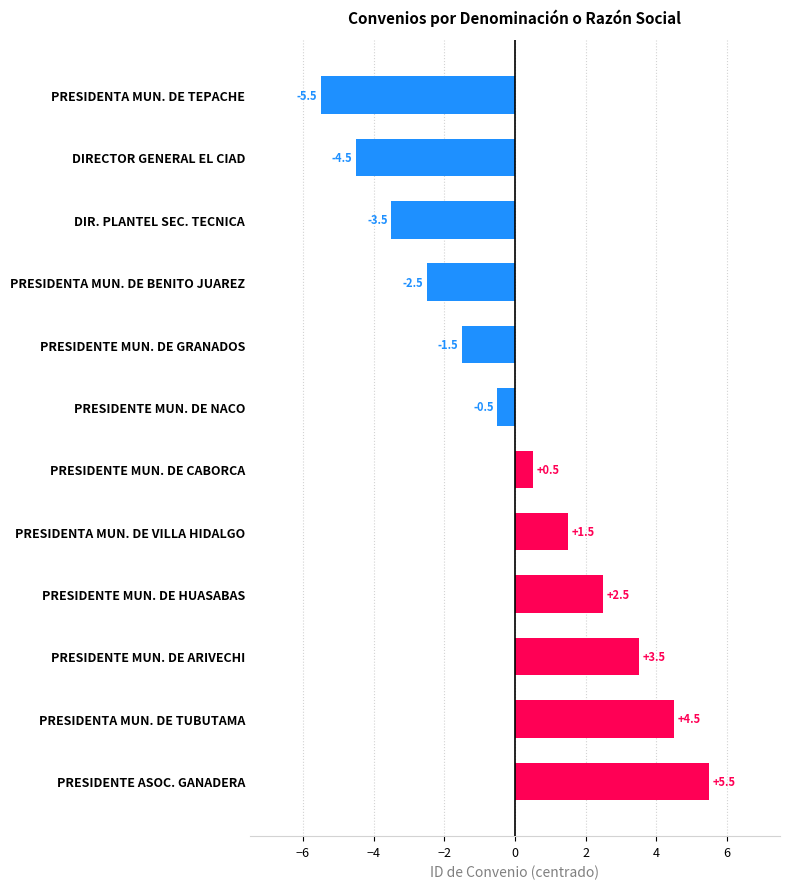

Reading top to bottom, transcribe all the data shown in this chart.

PRESIDENTA MUN. DE TEPACHE=-5.5	DIRECTOR GENERAL EL CIAD=-4.5	DIR. PLANTEL SEC. TECNICA=-3.5	PRESIDENTA MUN. DE BENITO JUAREZ=-2.5	PRESIDENTE MUN. DE GRANADOS=-1.5	PRESIDENTE MUN. DE NACO=-0.5	PRESIDENTE MUN. DE CABORCA=0.5	PRESIDENTA MUN. DE VILLA HIDALGO=1.5	PRESIDENTE MUN. DE HUASABAS=2.5	PRESIDENTE MUN. DE ARIVECHI=3.5	PRESIDENTA MUN. DE TUBUTAMA=4.5	PRESIDENTE ASOC. GANADERA=5.5